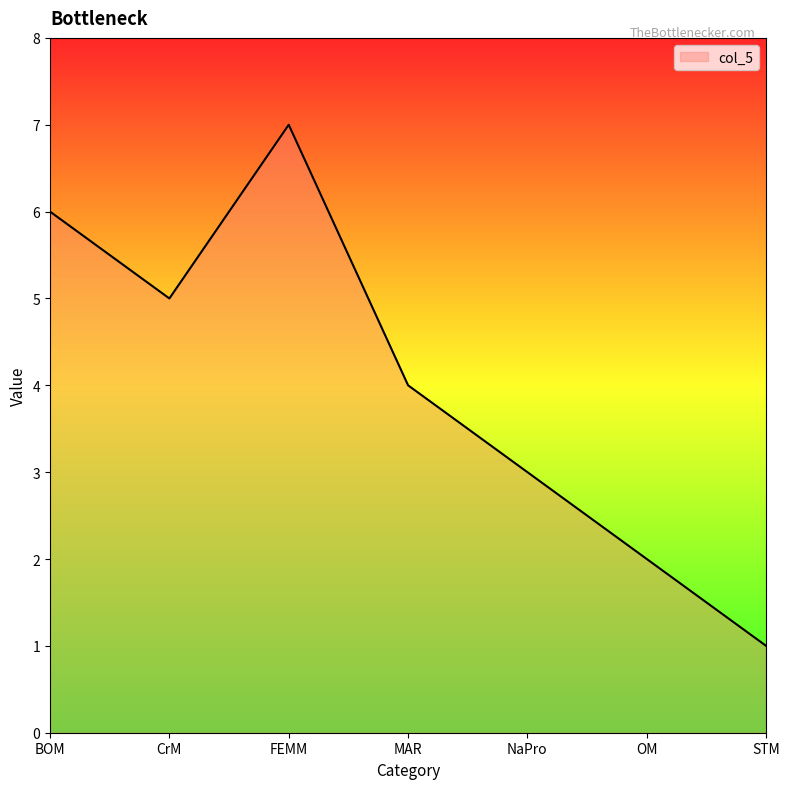

Rank the categories by value from lowest to highest.

STM, OM, NaPro, MAR, CrM, BOM, FEMM